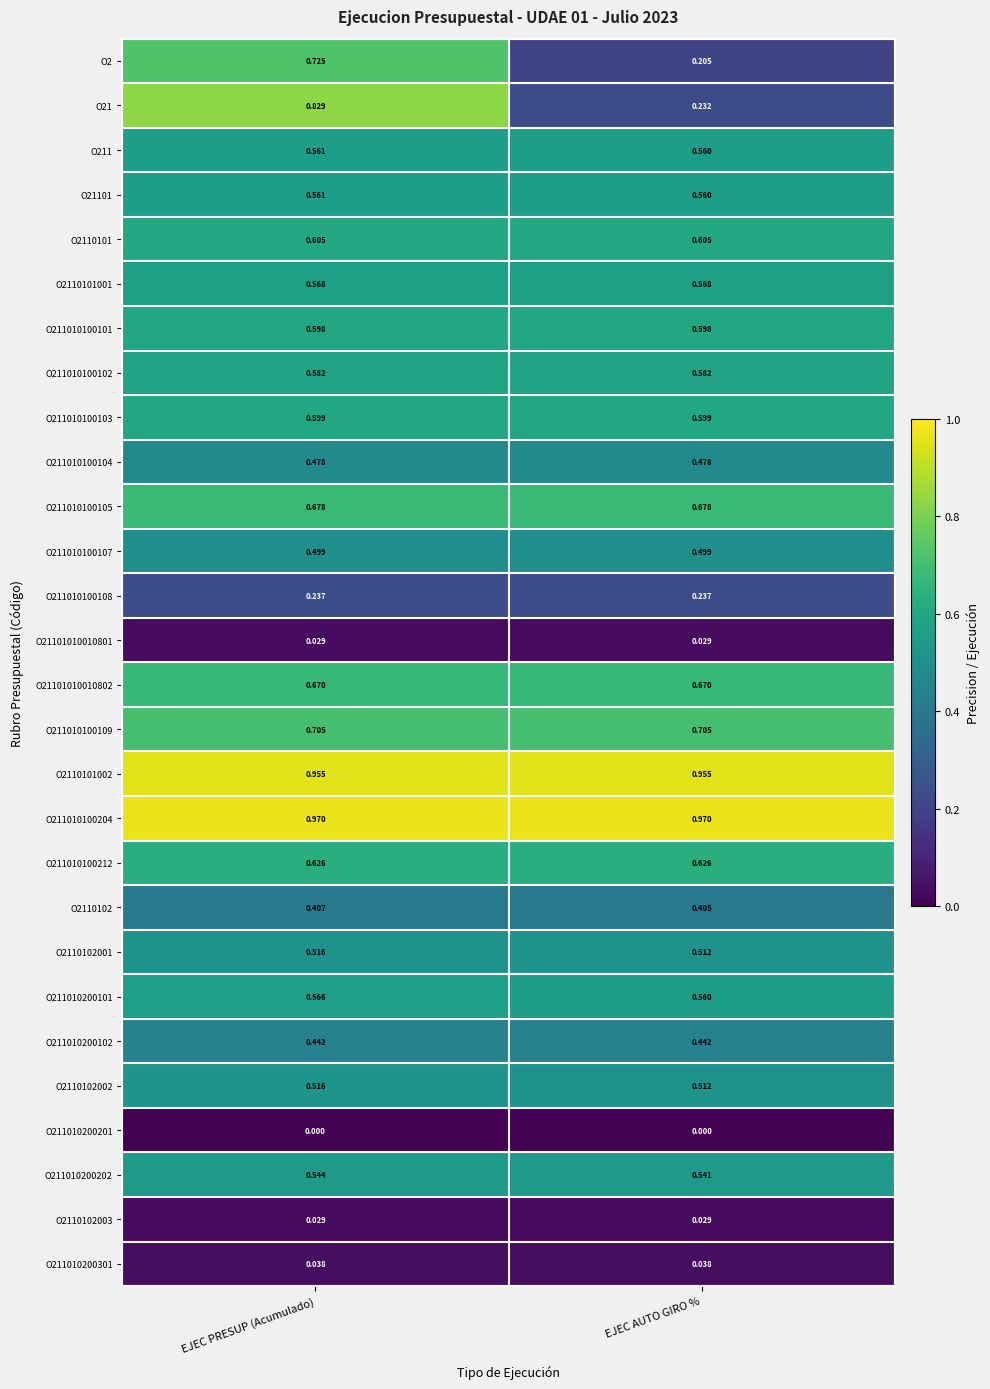

At which category is the sum across all series the highest?

EJEC PRESUP (Acumulado)